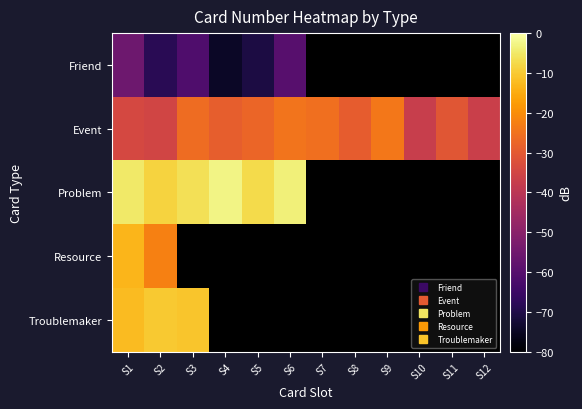

What is the minimum value shown in the chart?

-74.7